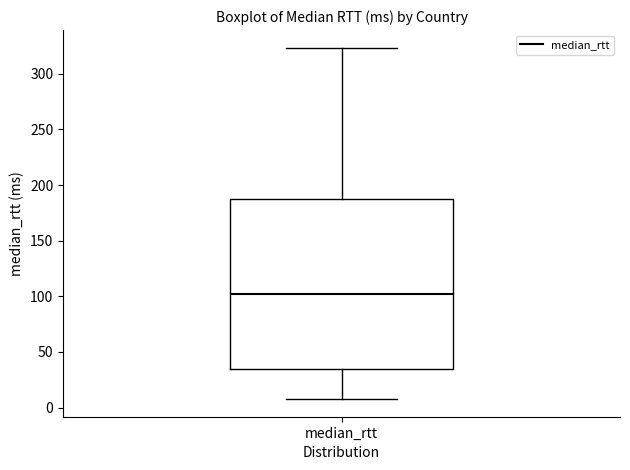

Read this box plot against the y-axis: the position of the median line, the range covered by the box, and the ends of both whiskers. The values are not printed on the chart, so give them approximately, as read against the axis.

median 100, box 35 to 185, whiskers 10 to 325